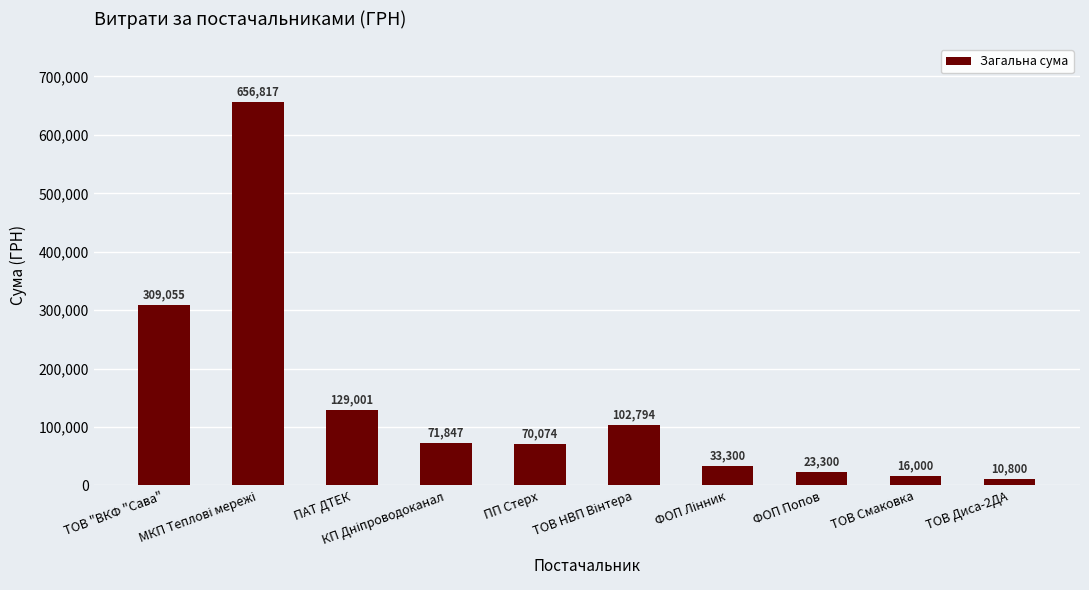

Approximately how many times larger is the value at ТОВ "ВКФ "Сава" compared to ФОП Попов?

13.3